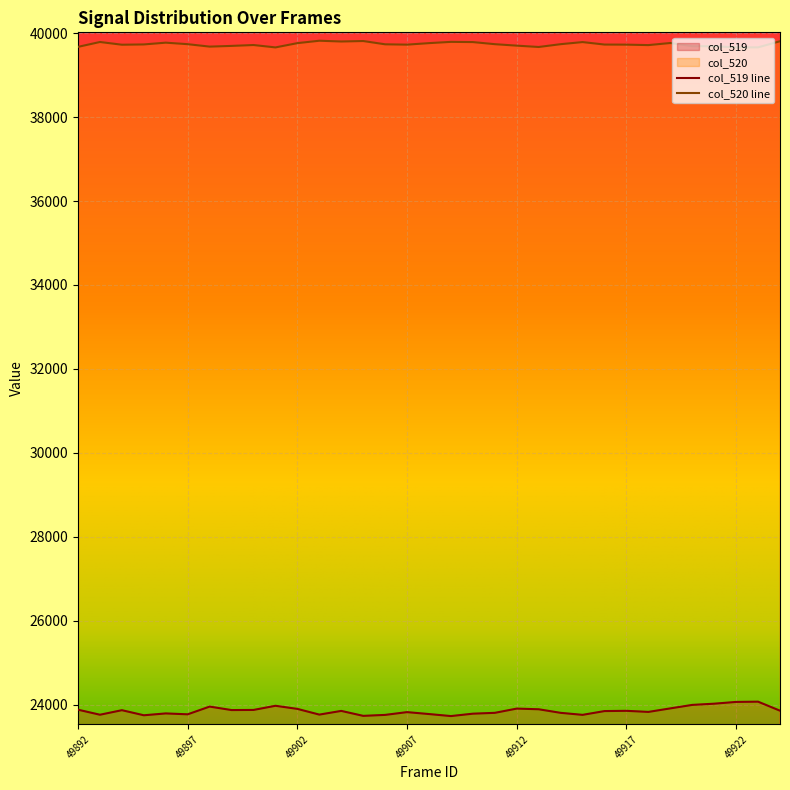

How many lines are shown in the chart?

2